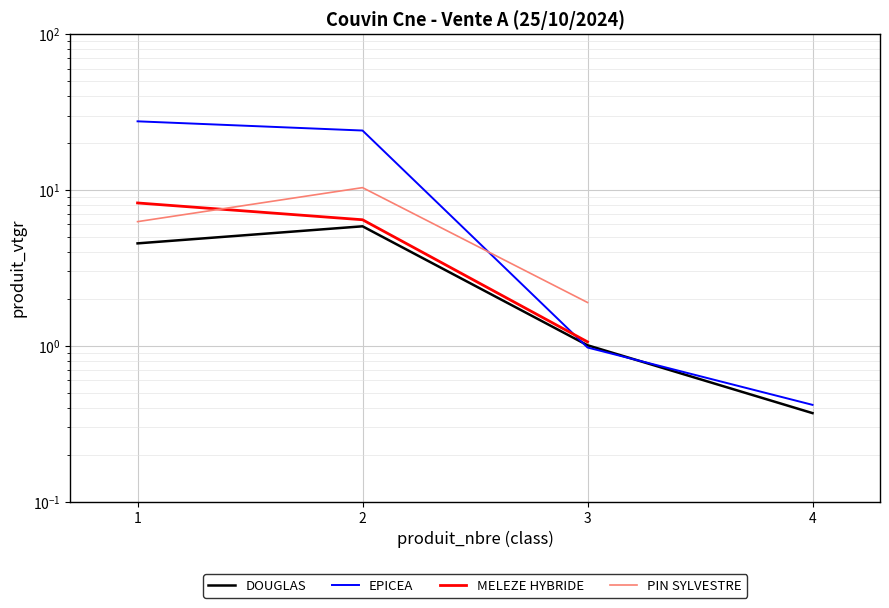

What is the minimum value for MELEZE HYBRIDE?

1.1